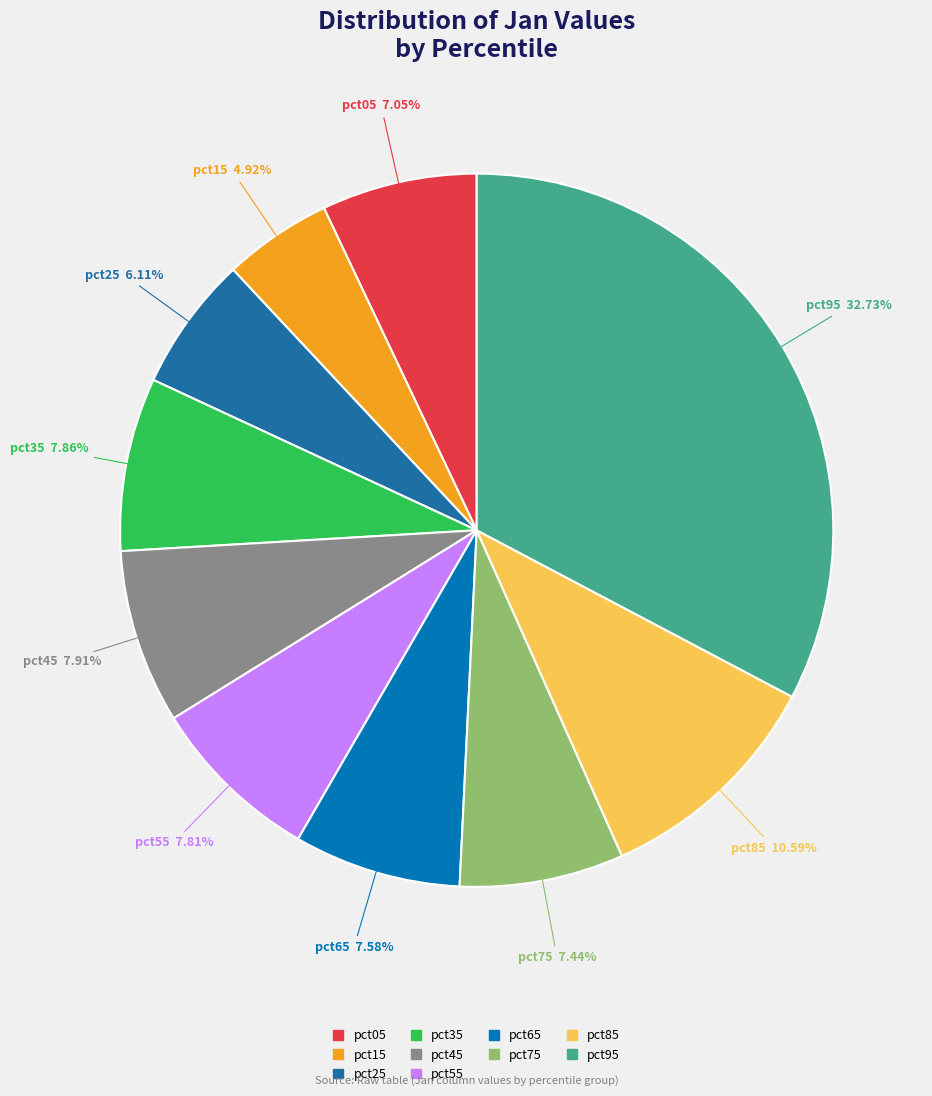

What percentage do pct85 and pct05 together represent?

17.6%